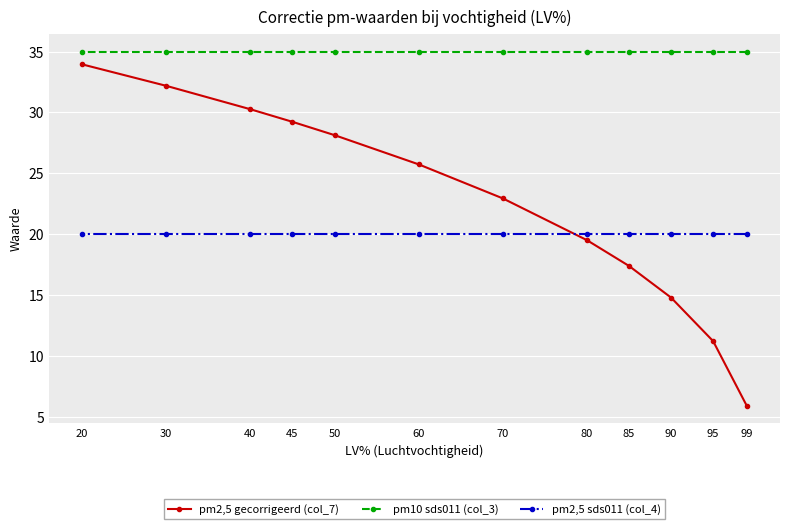

The pm10 sds011 (col_3) series shows 35.0 at 90. True or false?

True